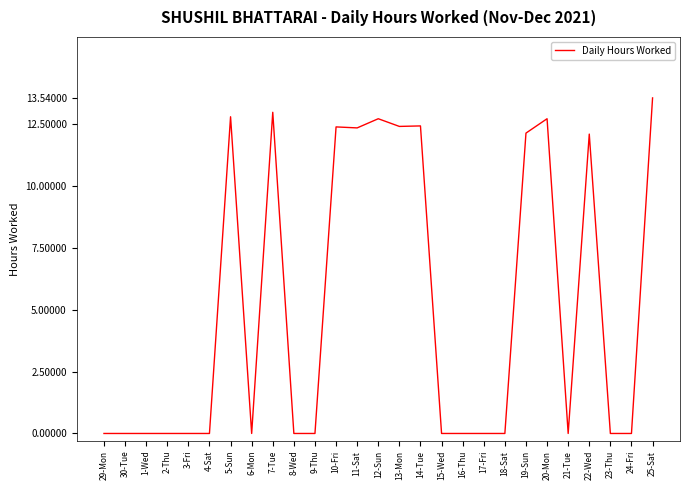

How many lines are shown in the chart?

1